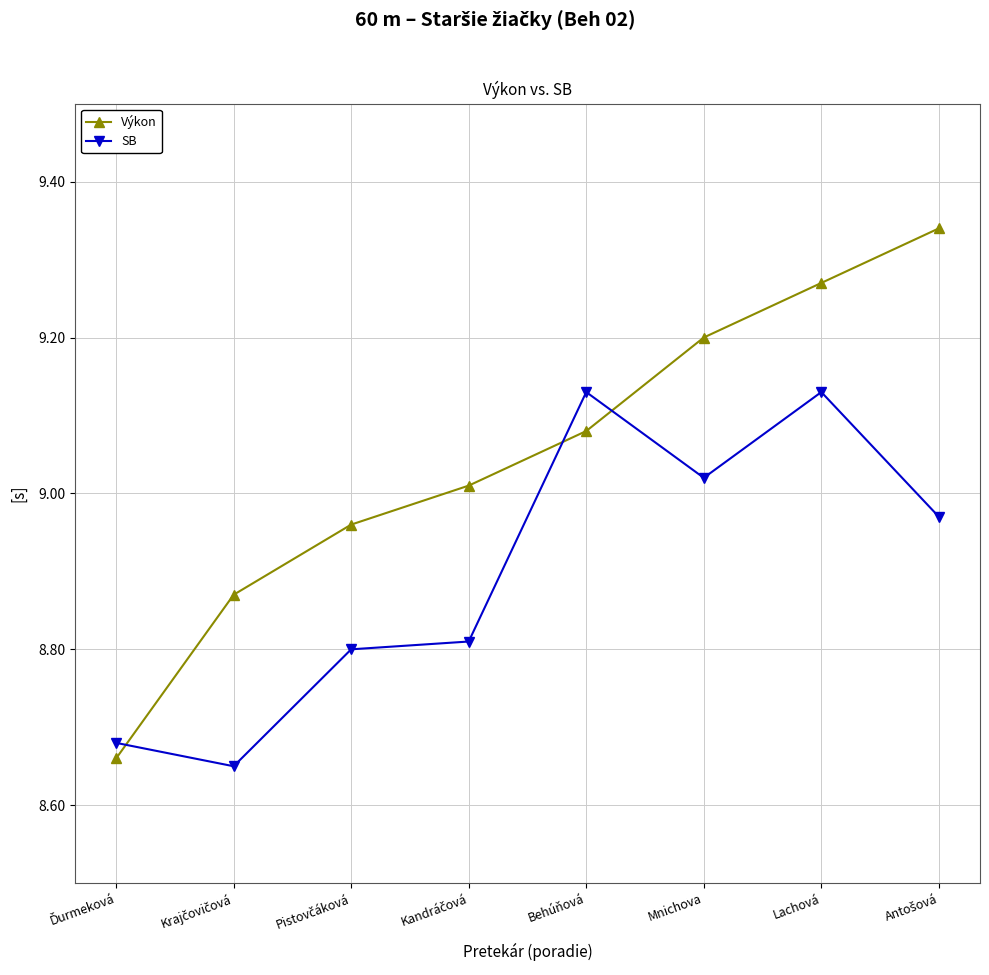

List the series in order of their overall mean, lowest first.

SB, Výkon